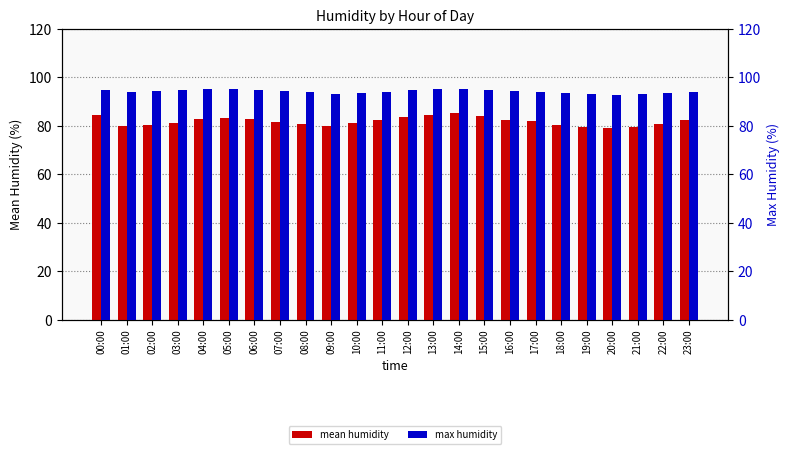

Count the number of categories in the chart.

24